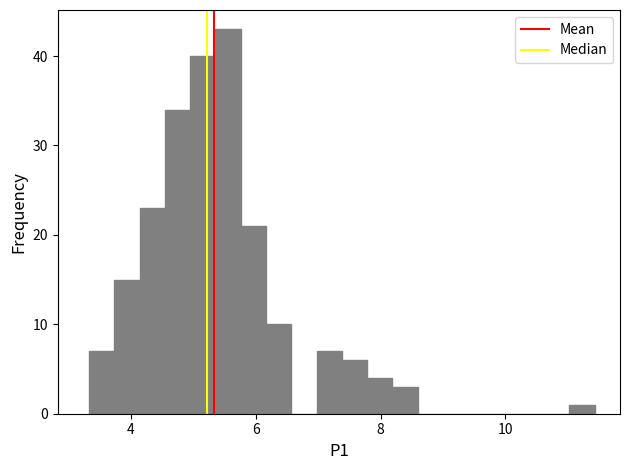

Read against the x-axis, roughly where is the centre of the tallest bar?

5.6